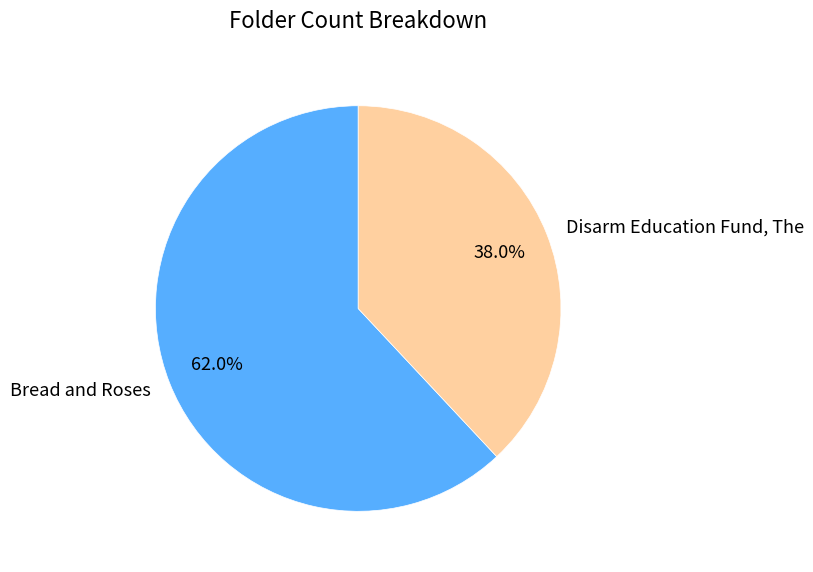

How much of the chart is everything except Disarm Education Fund, The?

62.0%